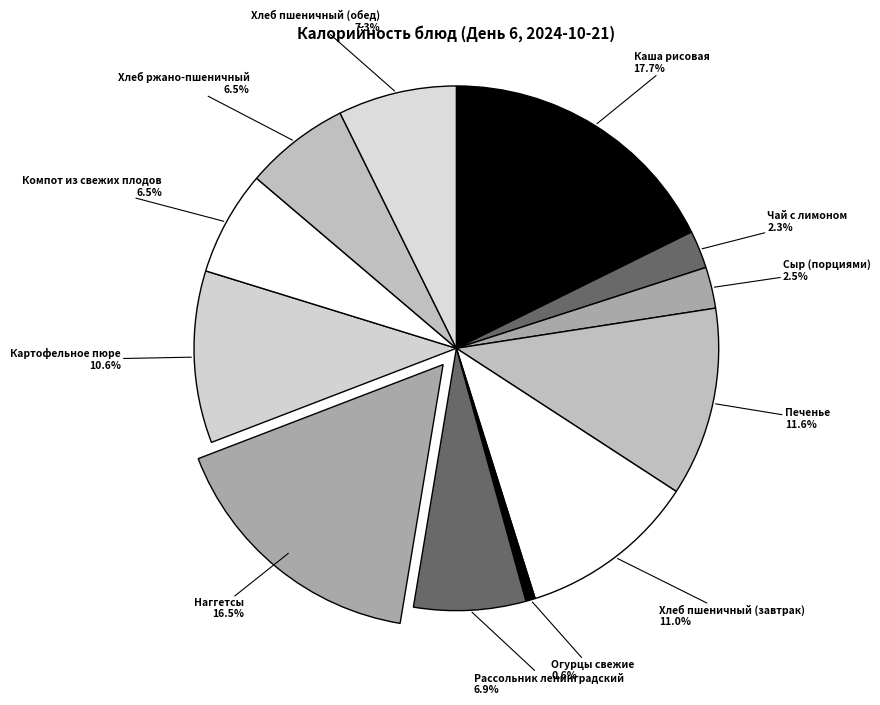

Approximately how many times larger is the value at Рассольник ленинградский compared to Хлеб пшеничный (завтрак)?

0.6